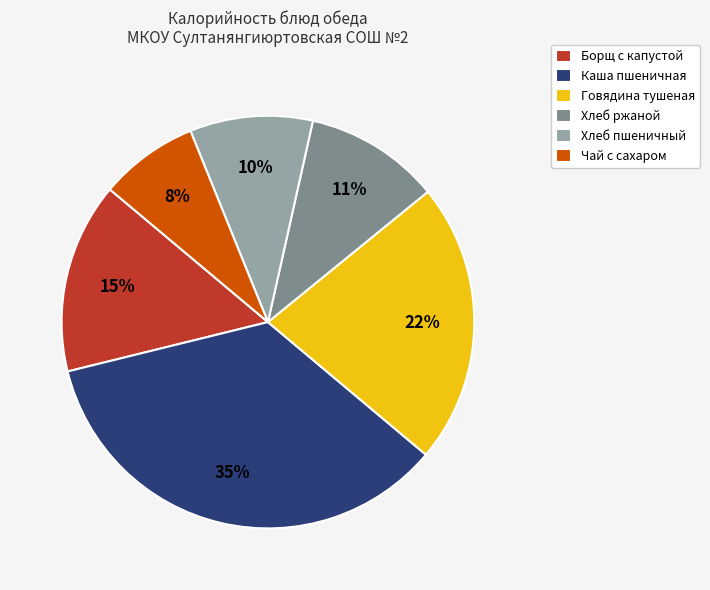

Is the sum of Хлеб ржаной and Говядина тушеная greater than half?

No